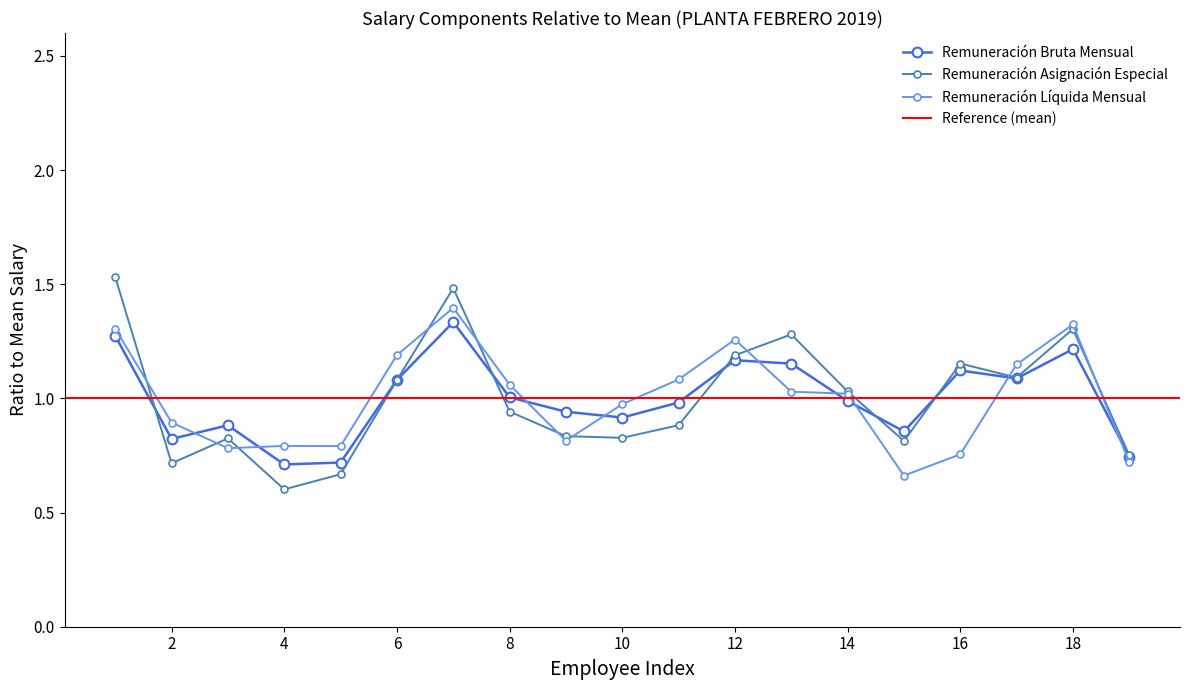

Is it true that Remuneración Bruta Mensual equals 1.5 at 6?

False